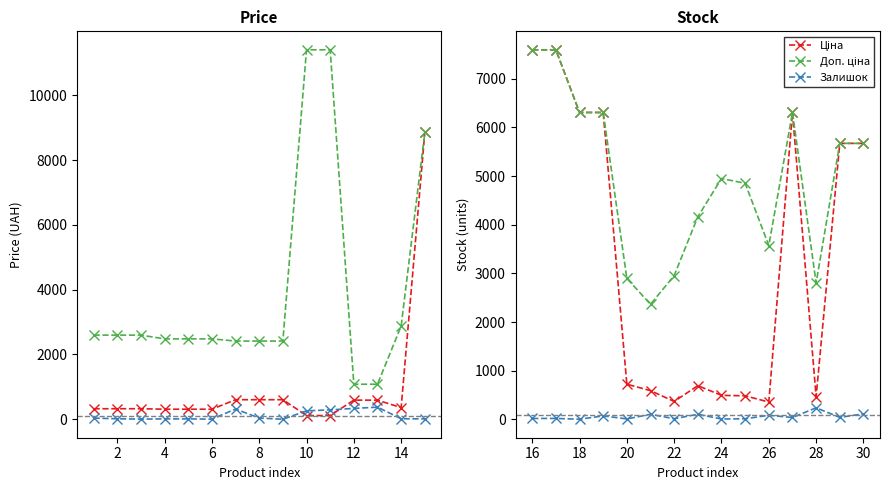

Which series has the widest spread of values?

Ціна